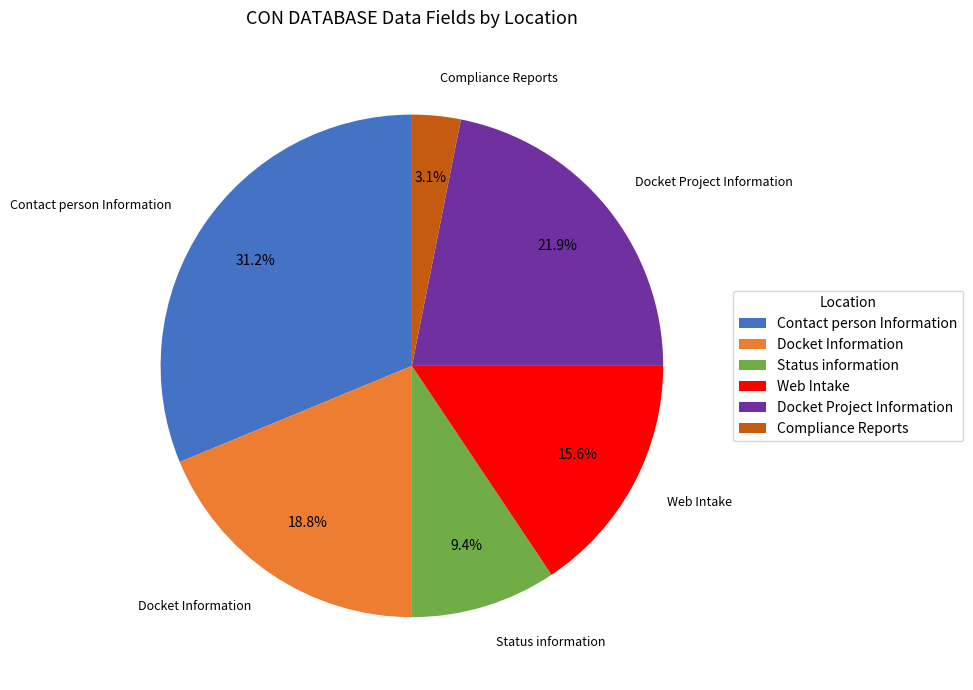

Between Status information and Docket Information, which is larger?

Docket Information